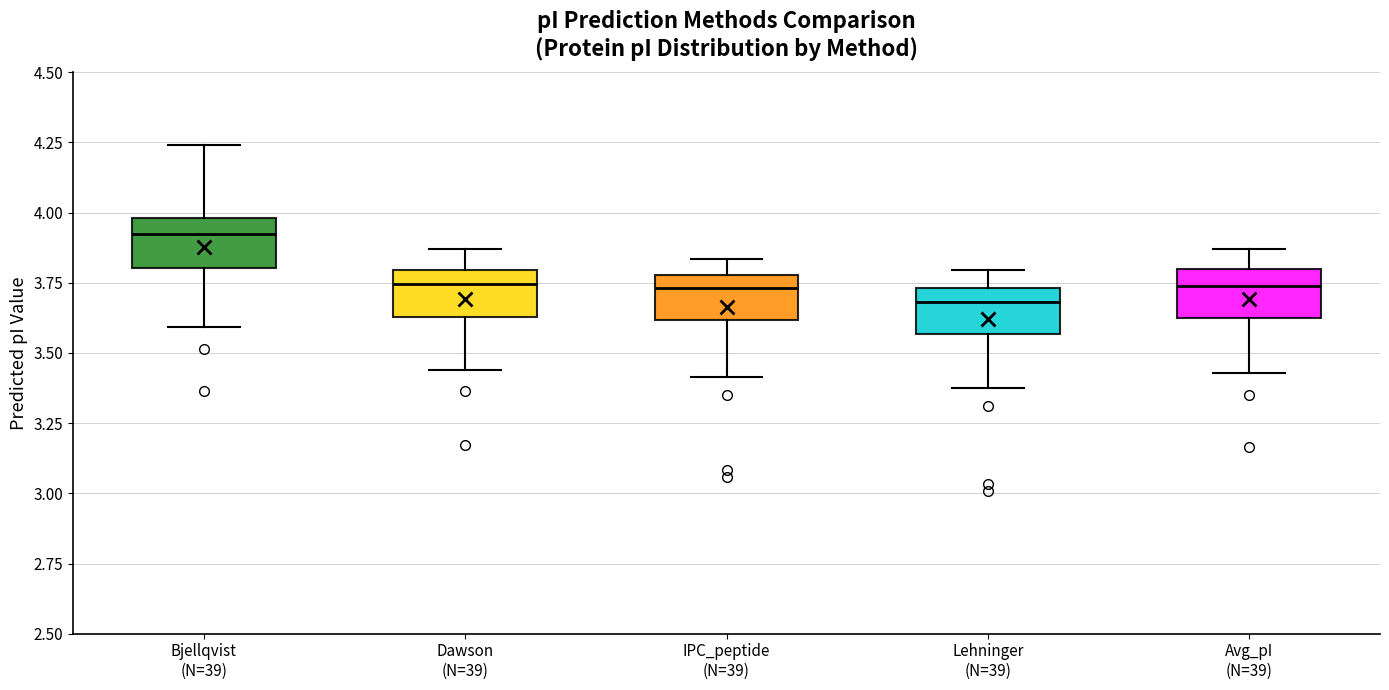

Where is the upper edge of the box for Bjellqvist (N=39) on the y-axis? The values are not printed on the chart, so give them approximately, as read against the axis.

4.00